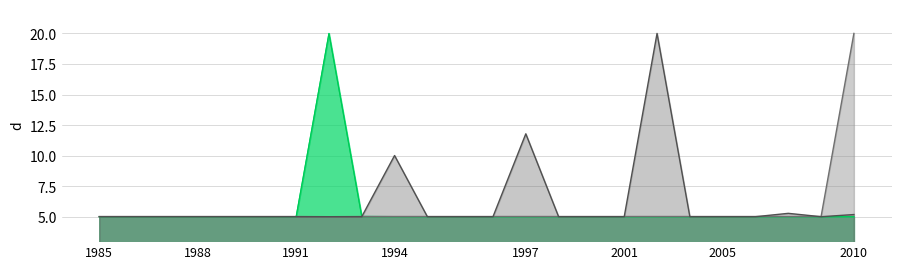

What is the greatest value displayed?

20.0